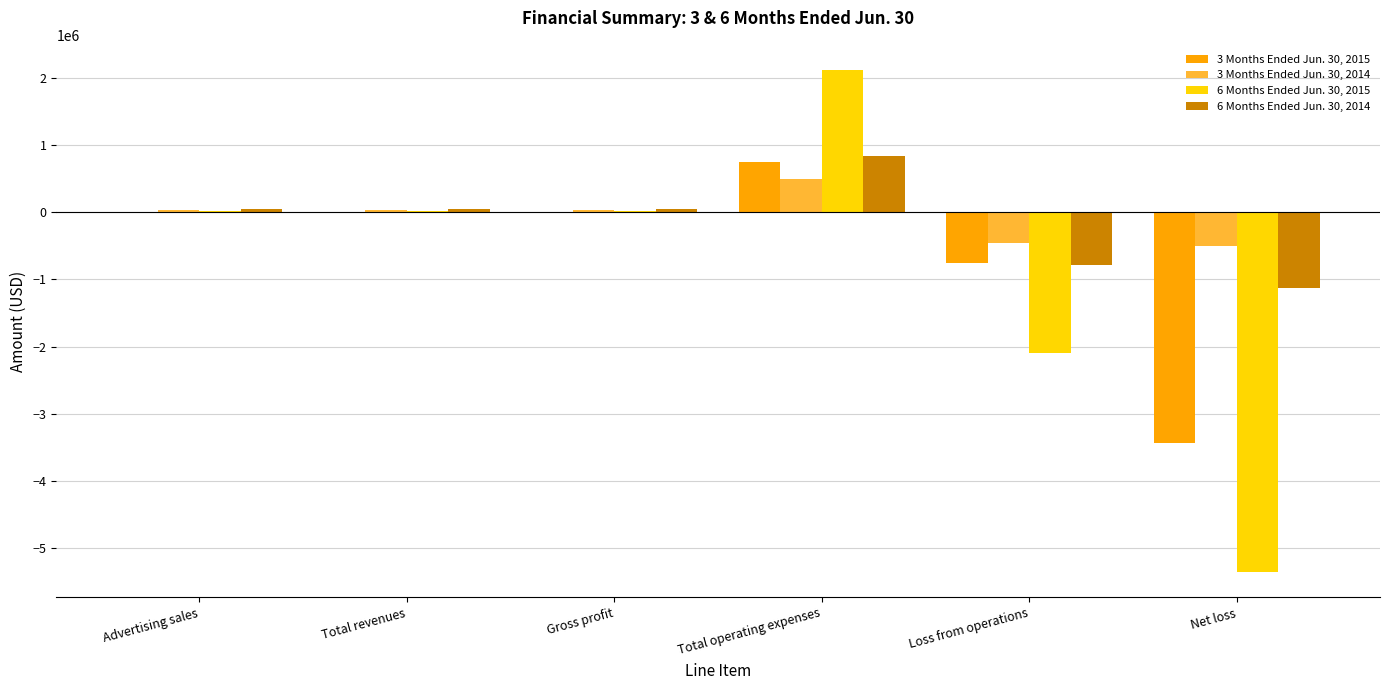

The value of 3 Months Ended Jun. 30, 2014 at Net loss is -503249. True or false?

True